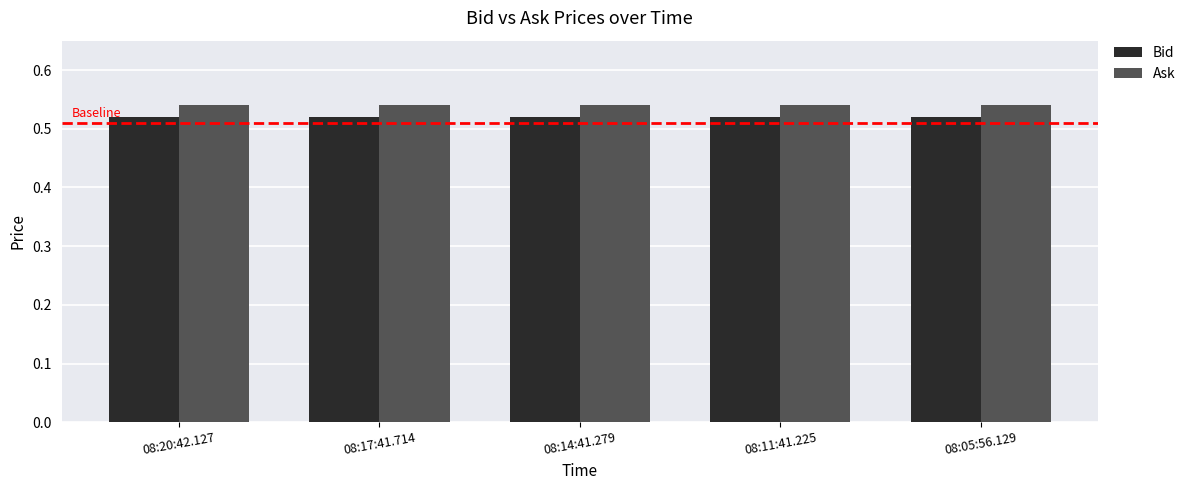

Is the value of Ask at 08:14:41.279 greater than the value of Bid at 08:11:41.225?

Yes